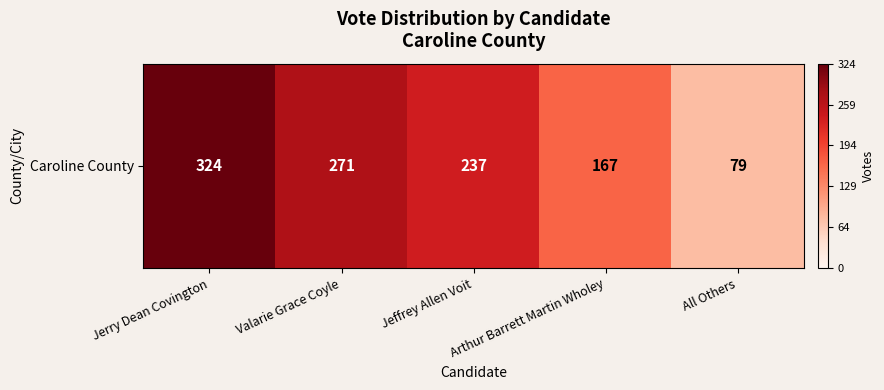

List the labels in order of value, largest first.

Jerry Dean Covington, Valarie Grace Coyle, Jeffrey Allen Voit, Arthur Barrett Martin Wholey, All Others